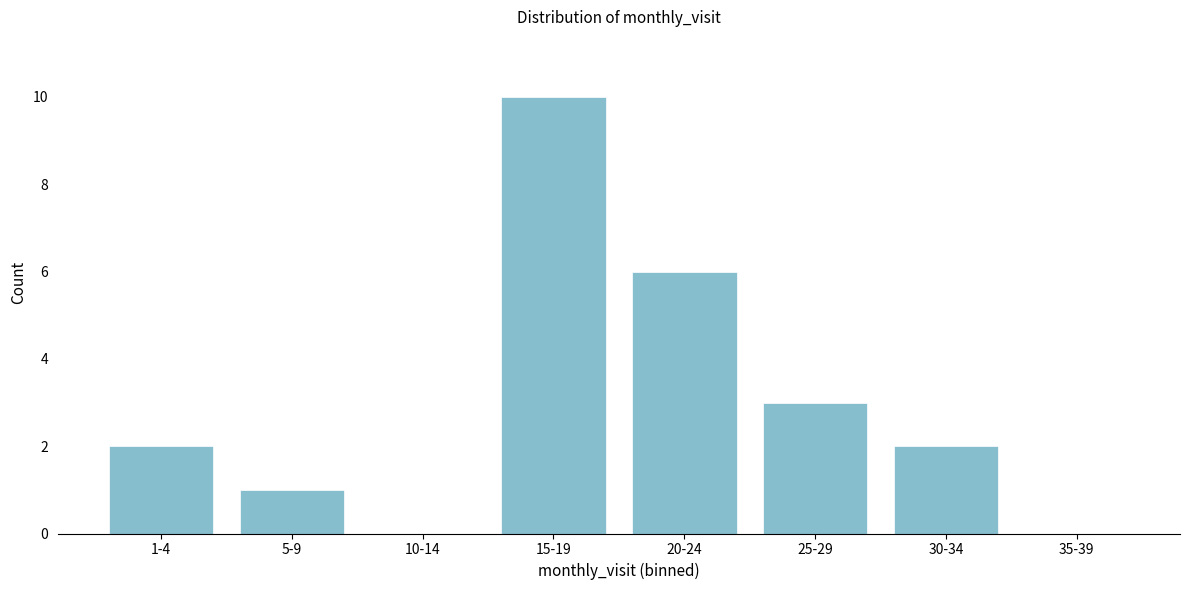

Reading right to left, list all the values displayed in this chart.

35-39=0	30-34=2	25-29=3	20-24=6	15-19=10	10-14=0	5-9=1	1-4=2